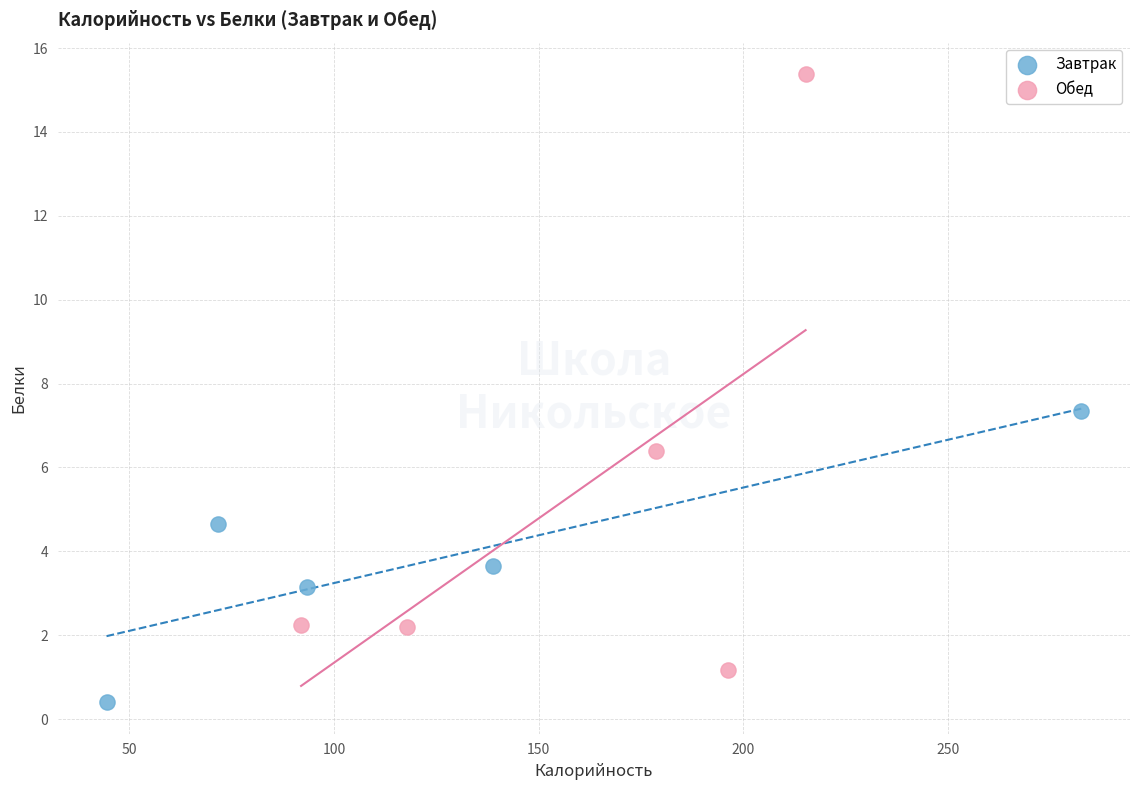

Which series contains the lowest Y value?

Завтрак